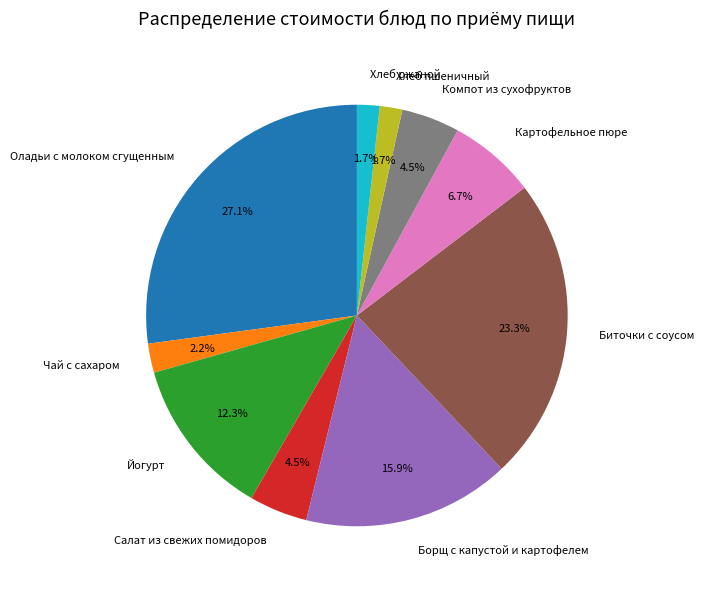

Count the number of slices in the pie.

10